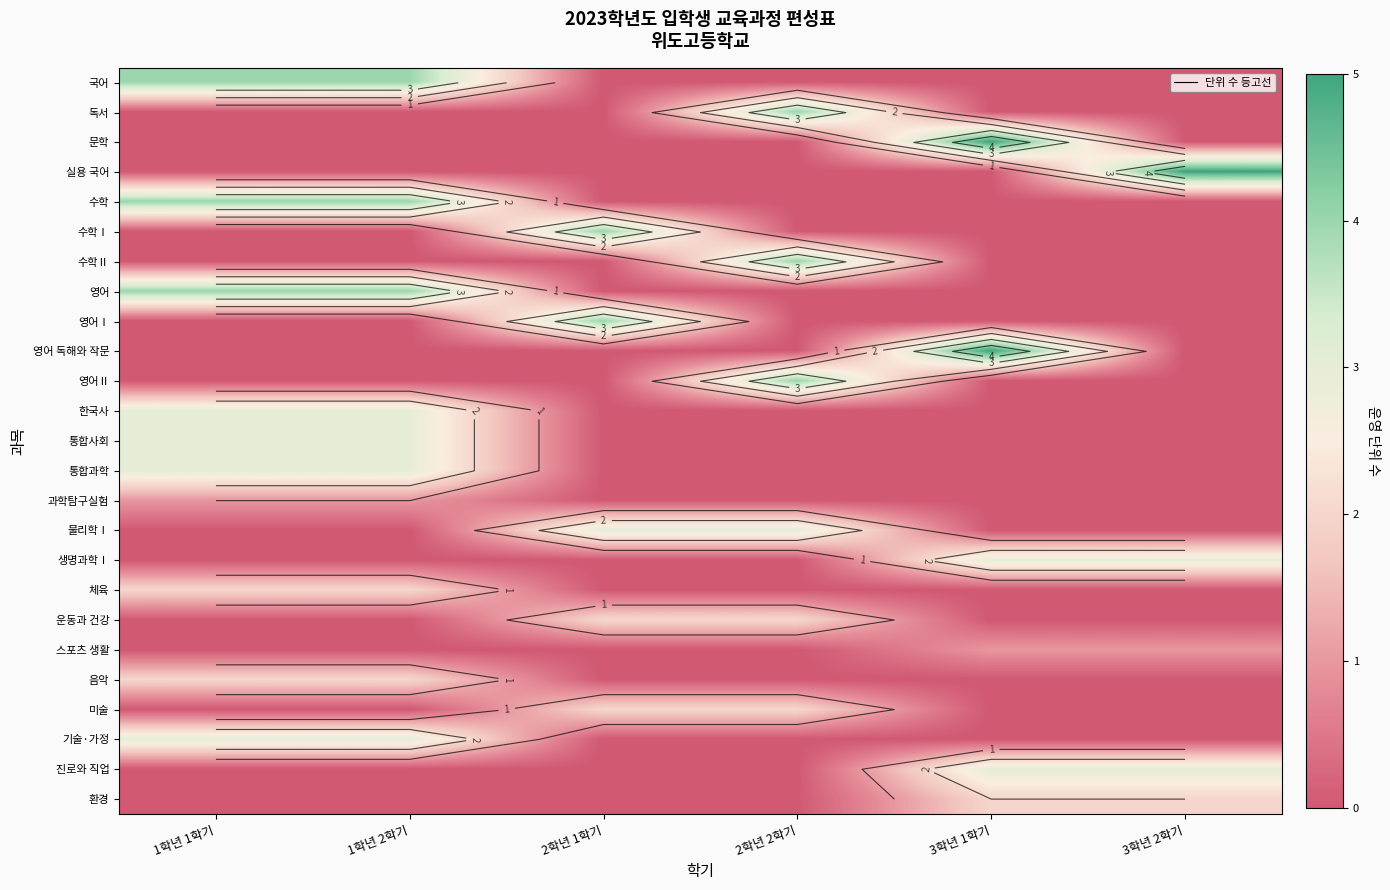

How many distinct data groups are displayed?

25